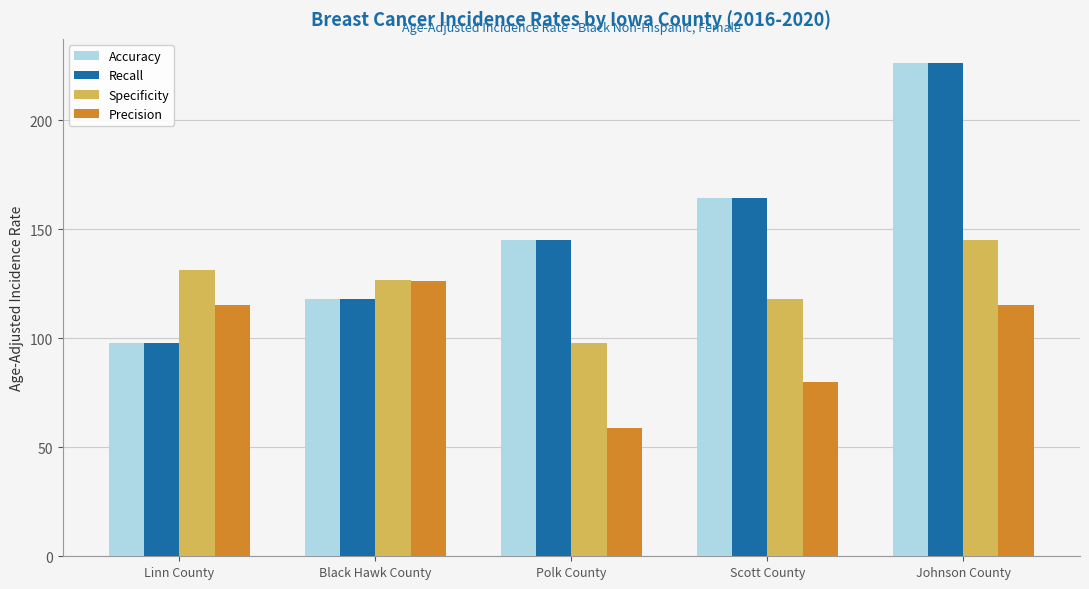

Where is Accuracy nearest to the value 162?

Scott County